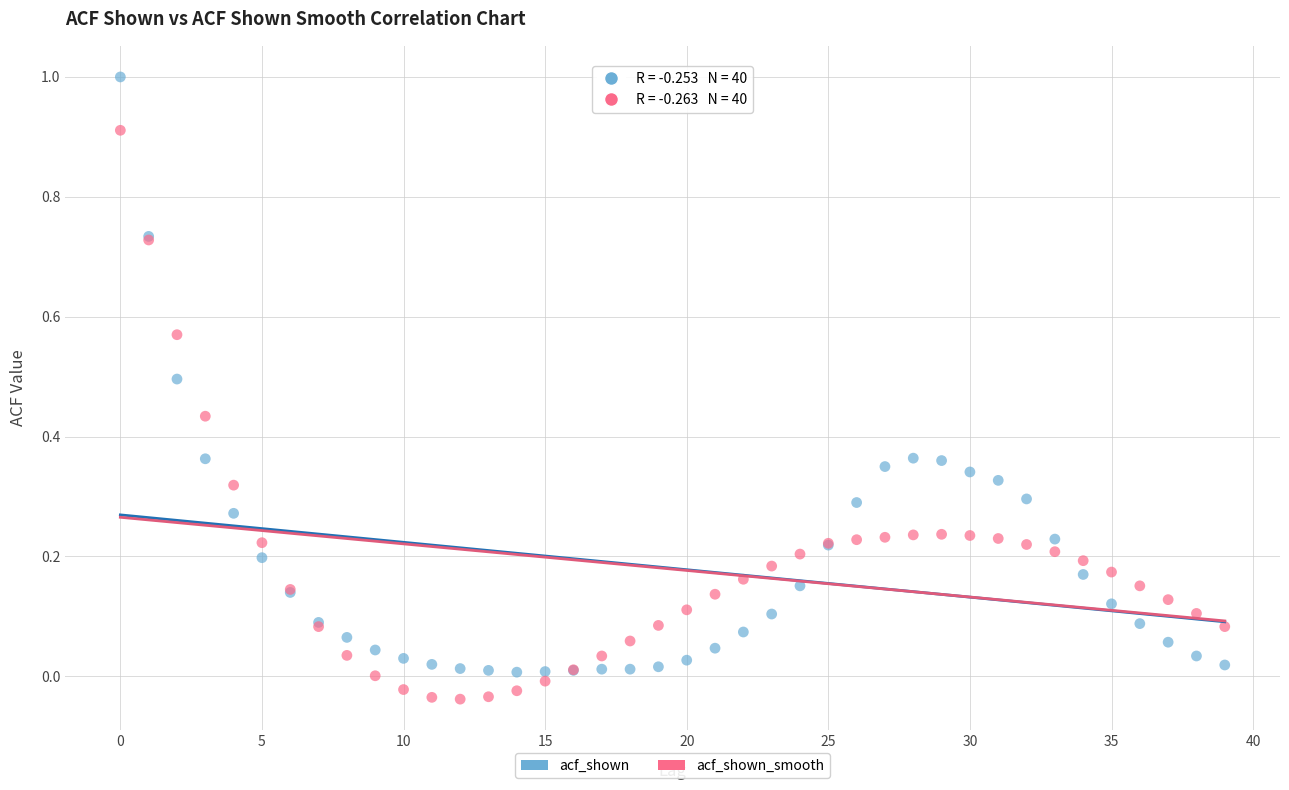

Which series contains the lowest Y value?

acf_shown_smooth